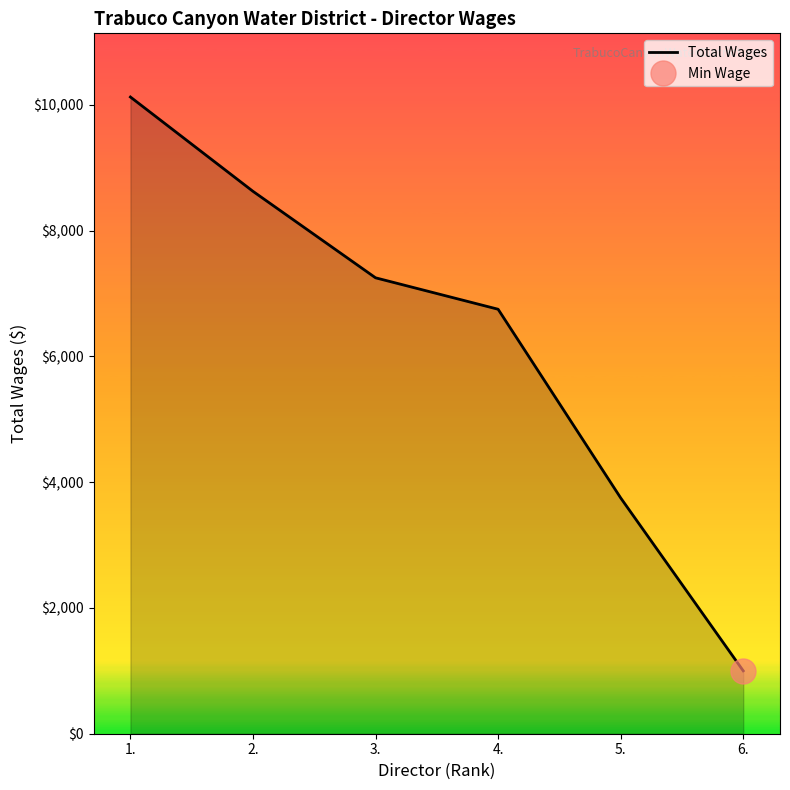

How many lines are shown in the chart?

1